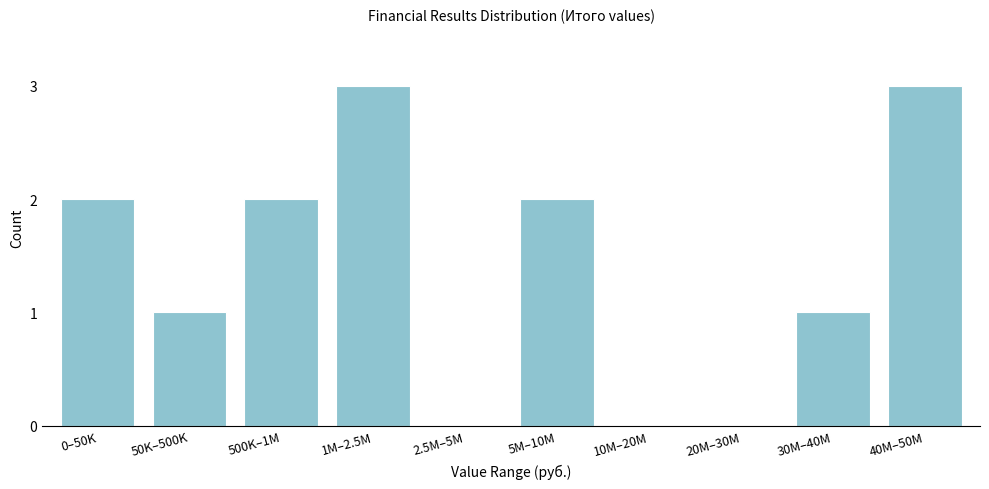

Reading left to right, what are all the values shown in this chart?

0–50K=2	50K–500K=1	500K–1M=2	1M–2.5M=3	2.5M–5M=0	5M–10M=2	10M–20M=0	20M–30M=0	30M–40M=1	40M–50M=3